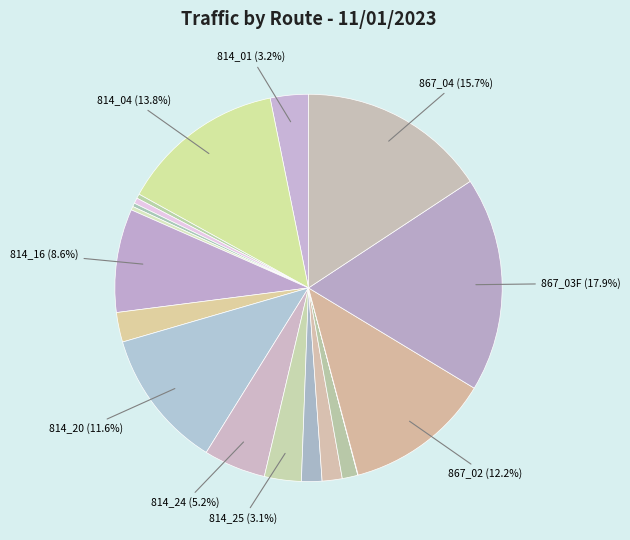

Is there any slice that represents more than half of the pie?

No